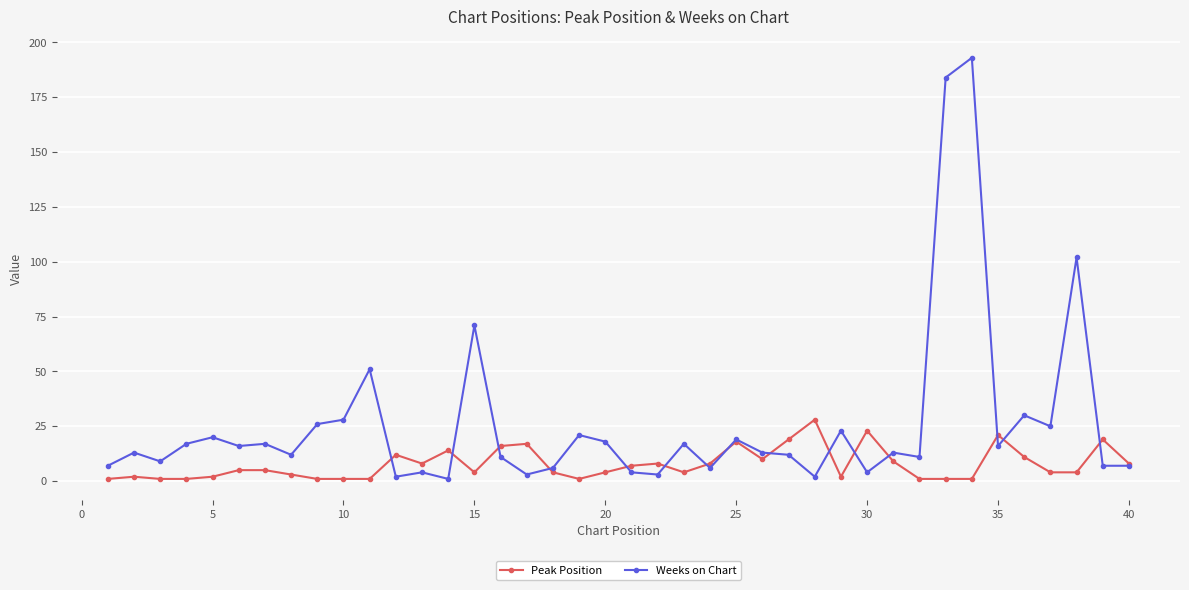

Which series has the largest range (max minus min)?

Weeks on Chart